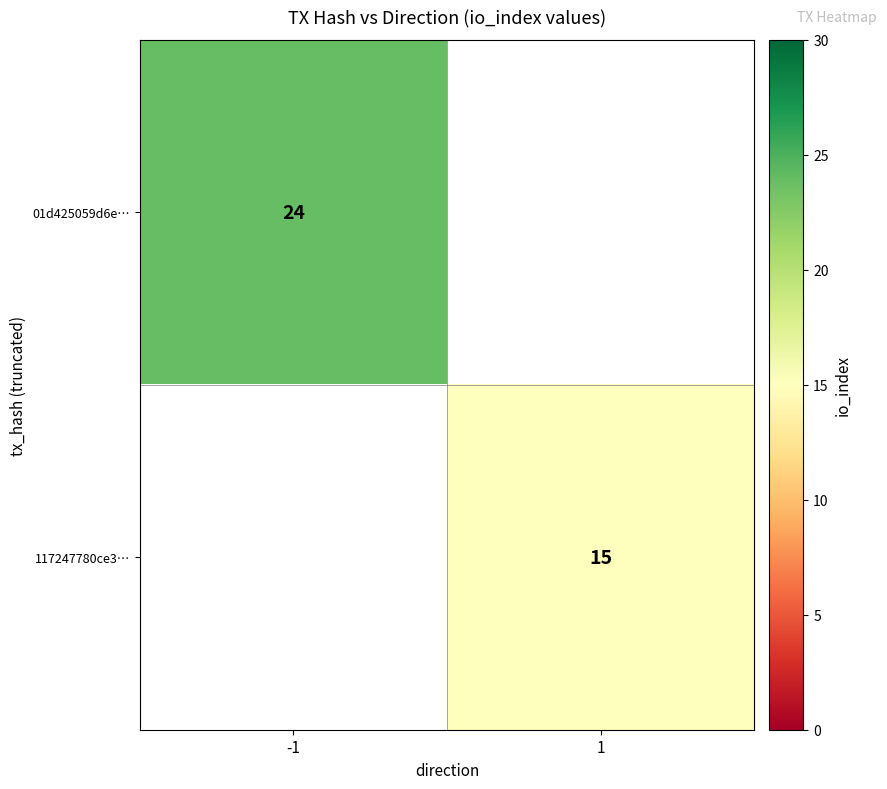

Is it true that 117247780ce3… equals 15 at 1?

True